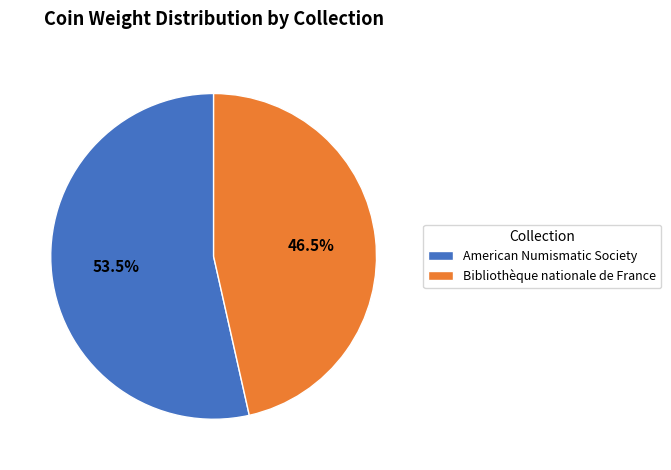

Count the number of slices in the pie.

2